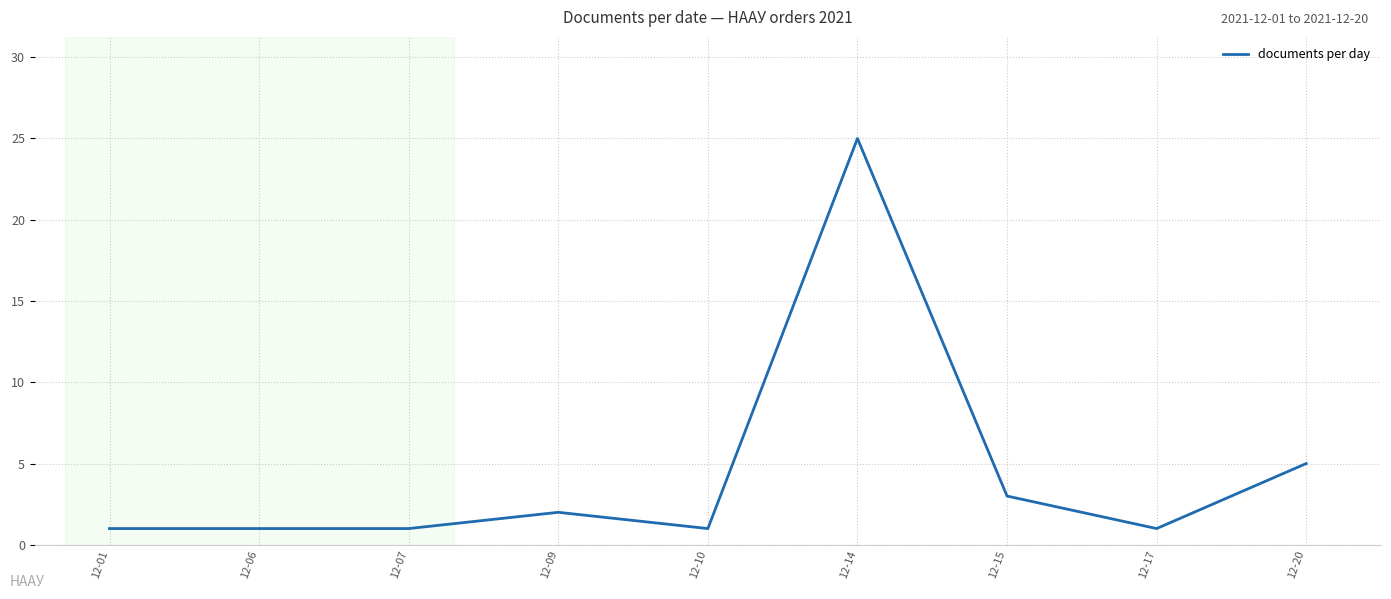

What is the maximum value shown in the chart?

25